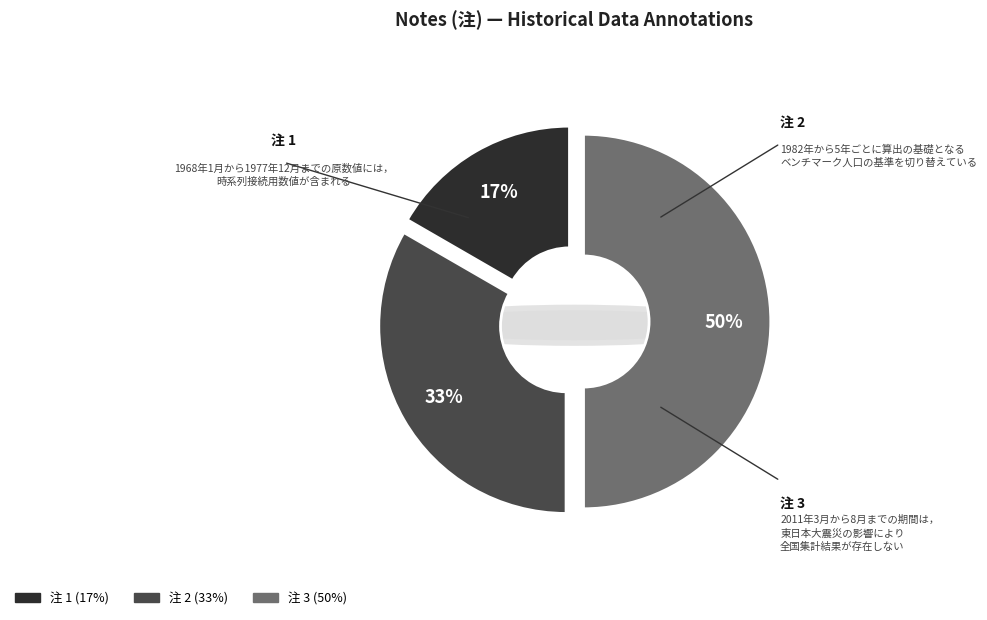

To the nearest percent, what is the combined percentage of 2 and 3?

83%